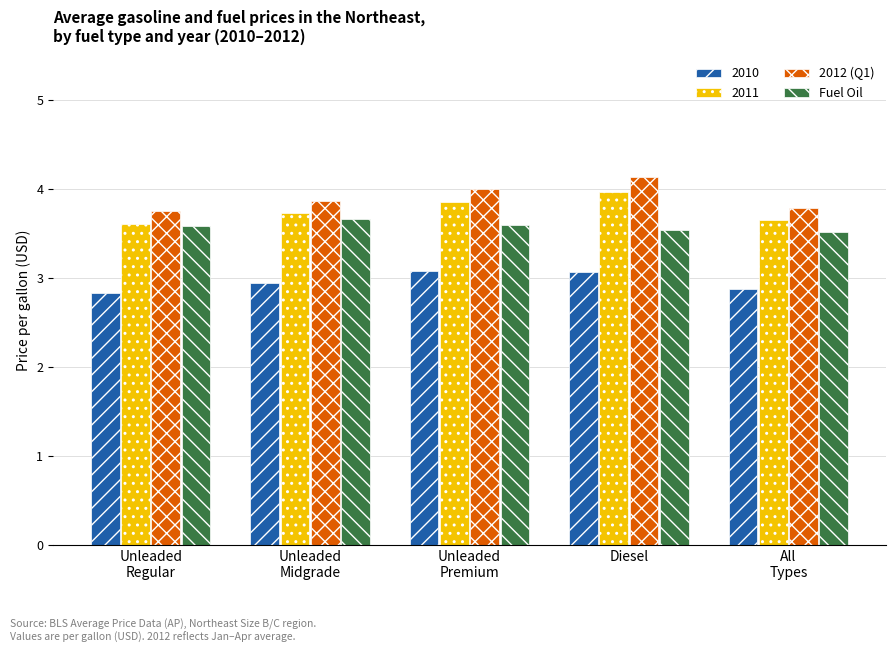

Which category has the highest value in the 2012 (Q1) series?

Diesel